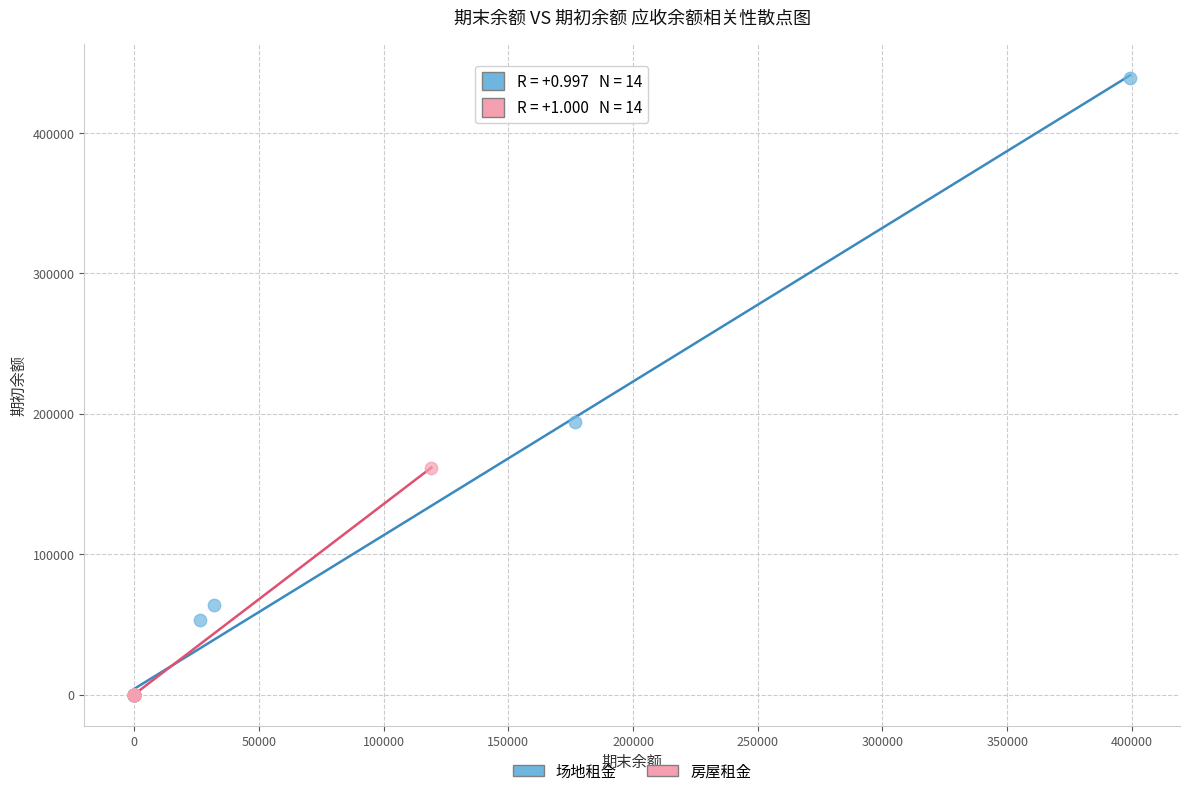

What are all the series names shown in the legend?

场地租金, 房屋租金